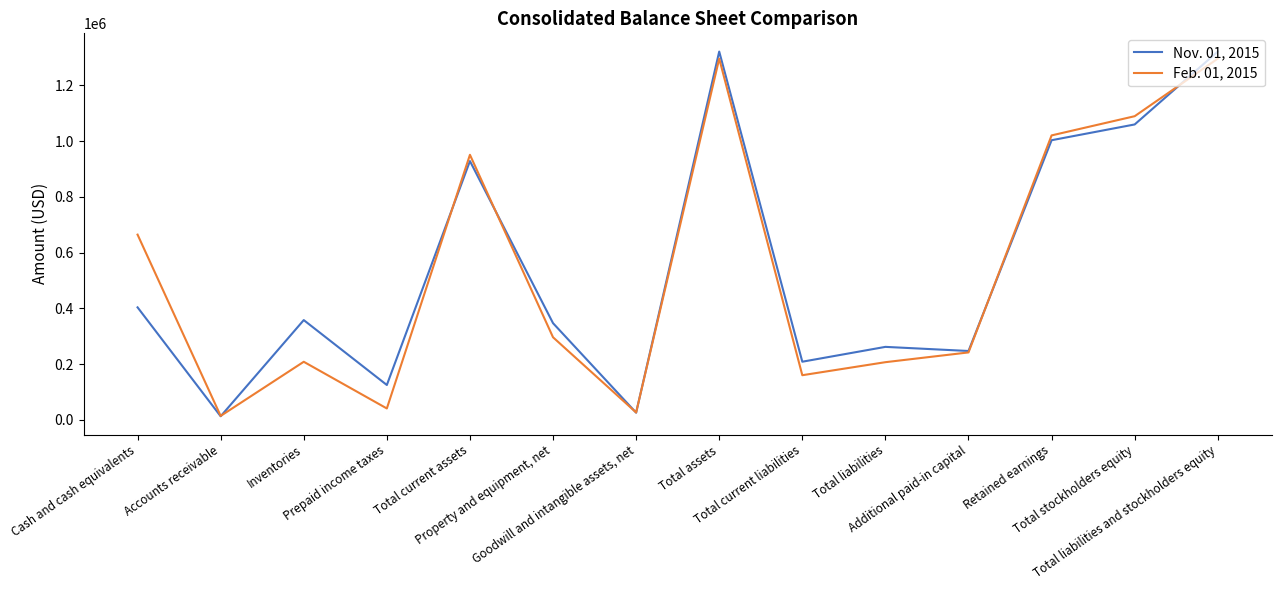

Does the chart display data point markers on the line(s)?

No